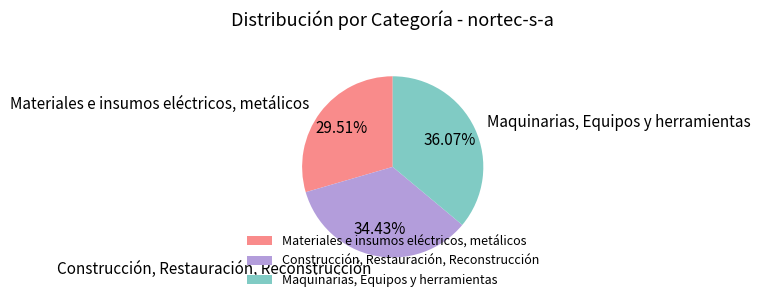

Which category has the smallest portion of the pie?

Materiales e insumos eléctricos, metálicos